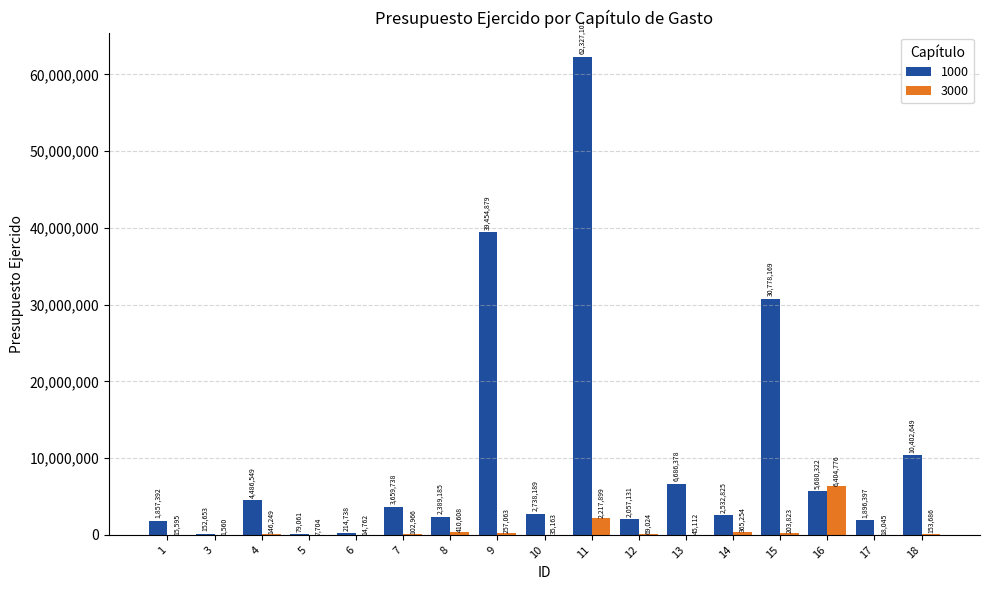

The 3000 series shows 14761.8 at 6. True or false?

True